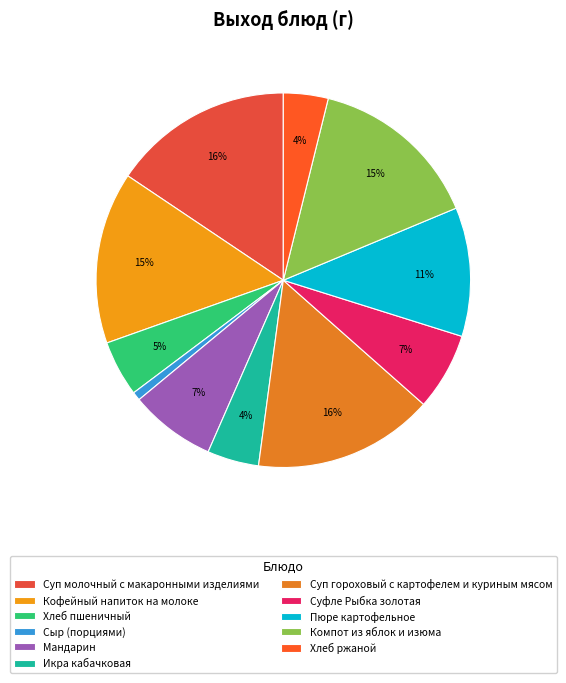

True or false: Хлеб ржаной accounts for 1% of the total.

False